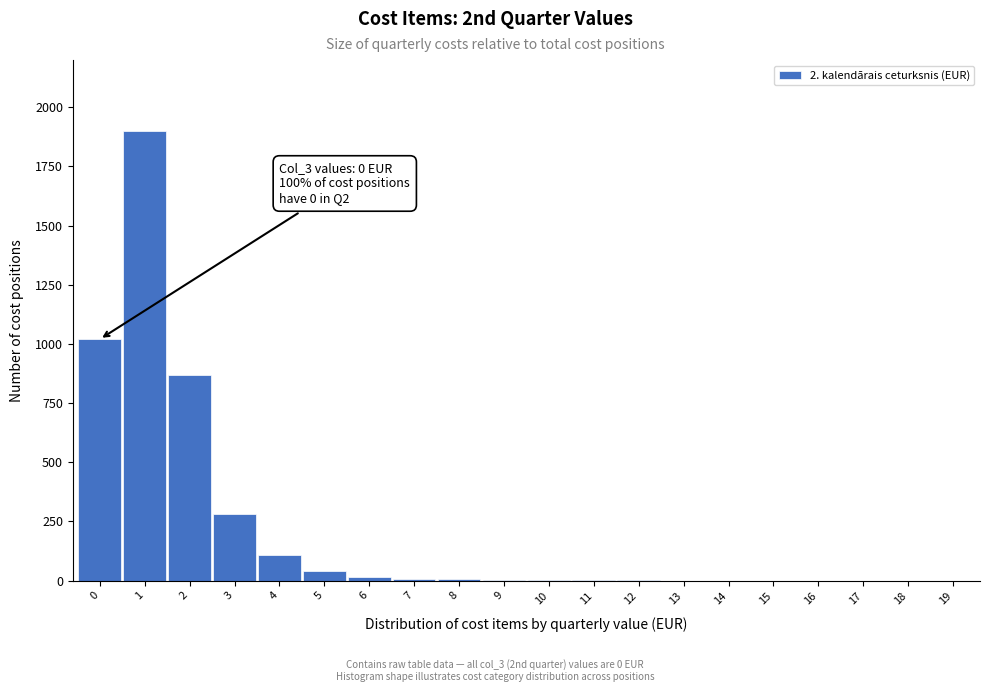

What is the sum of all values?

4255